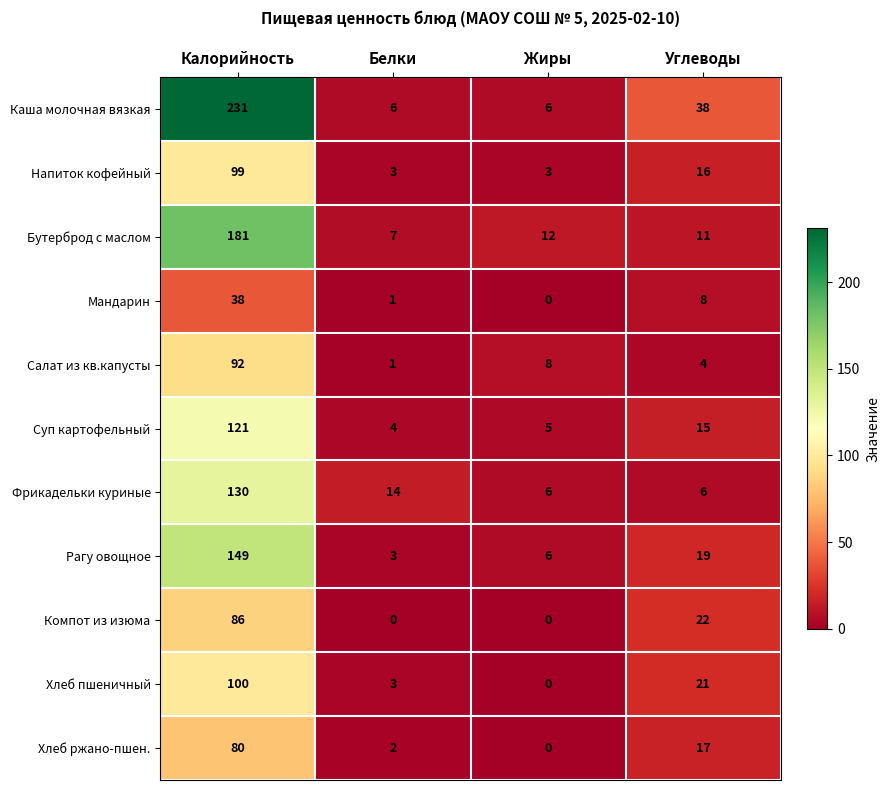

What is the difference between the maximum and second lowest values in the Мандарин series?

37